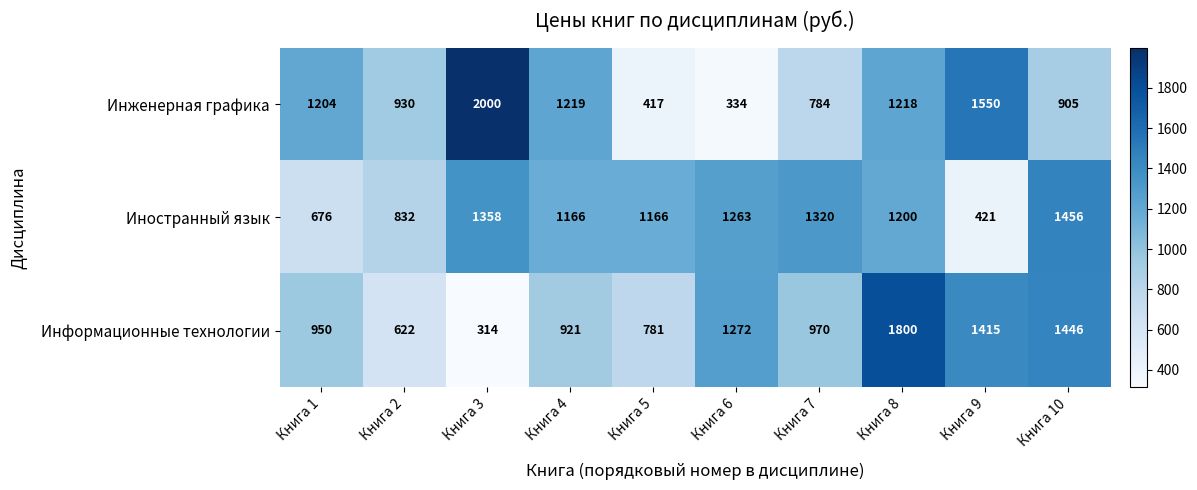

Where is Информационные технологии nearest to the value 1057?

Книга 7